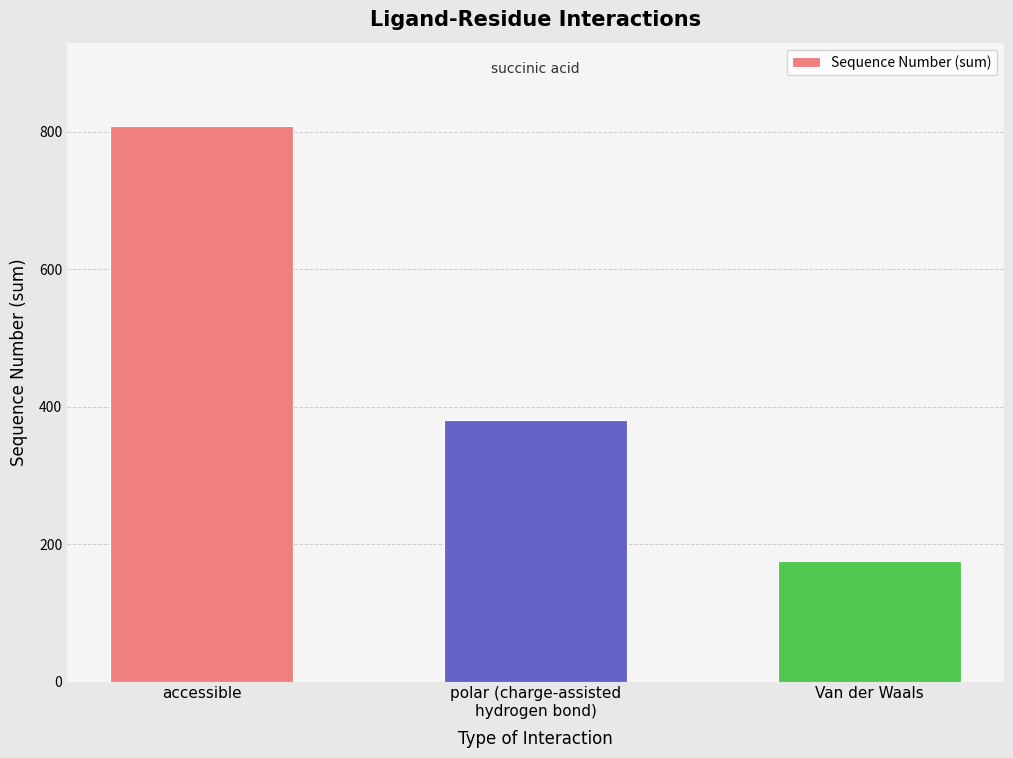

How many distinct data groups are displayed?

1